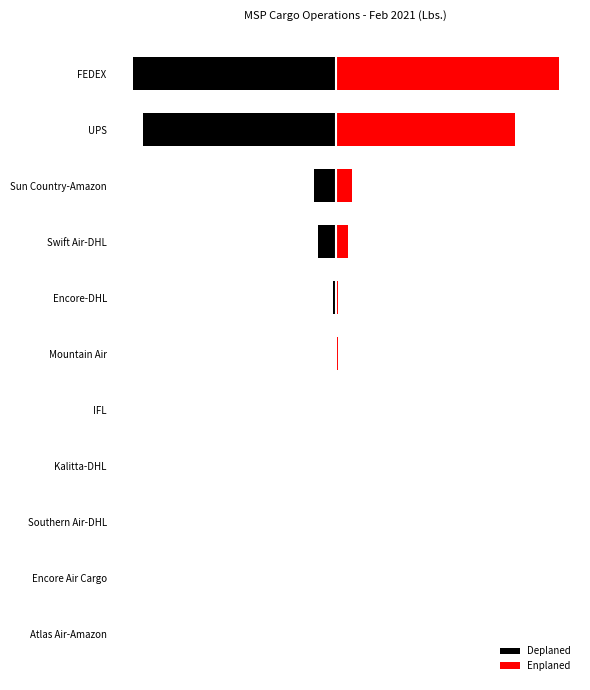

Are the bars grouped side by side (vs. stacked)?

Yes